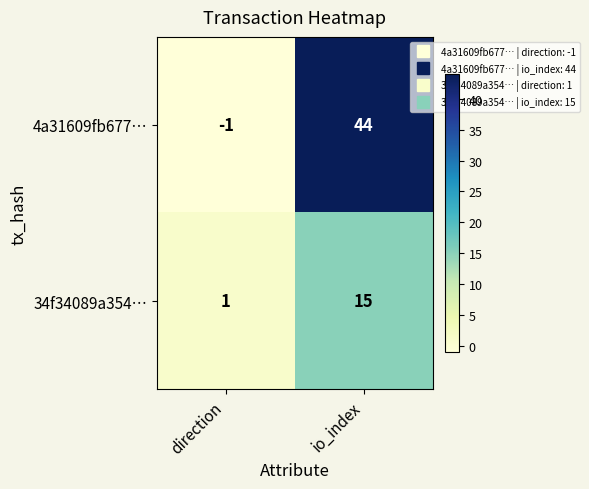

Count the number of data series in this chart.

2